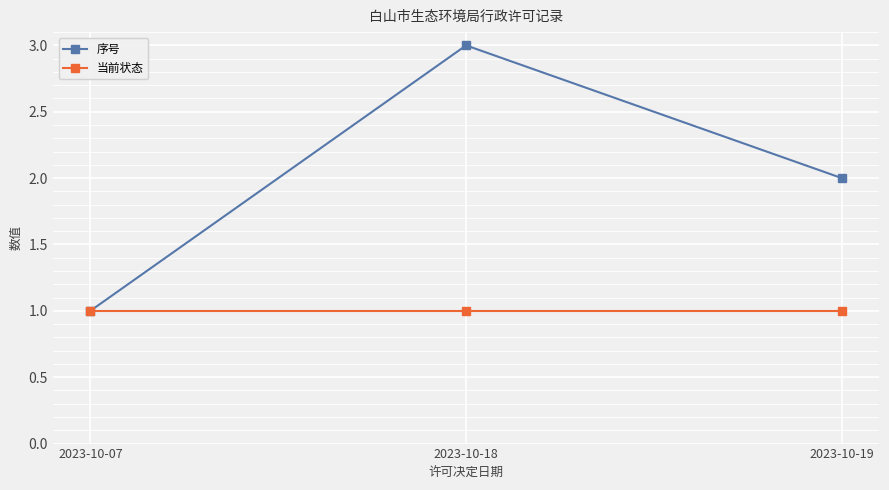

What is the sum of all 当前状态 values?

3